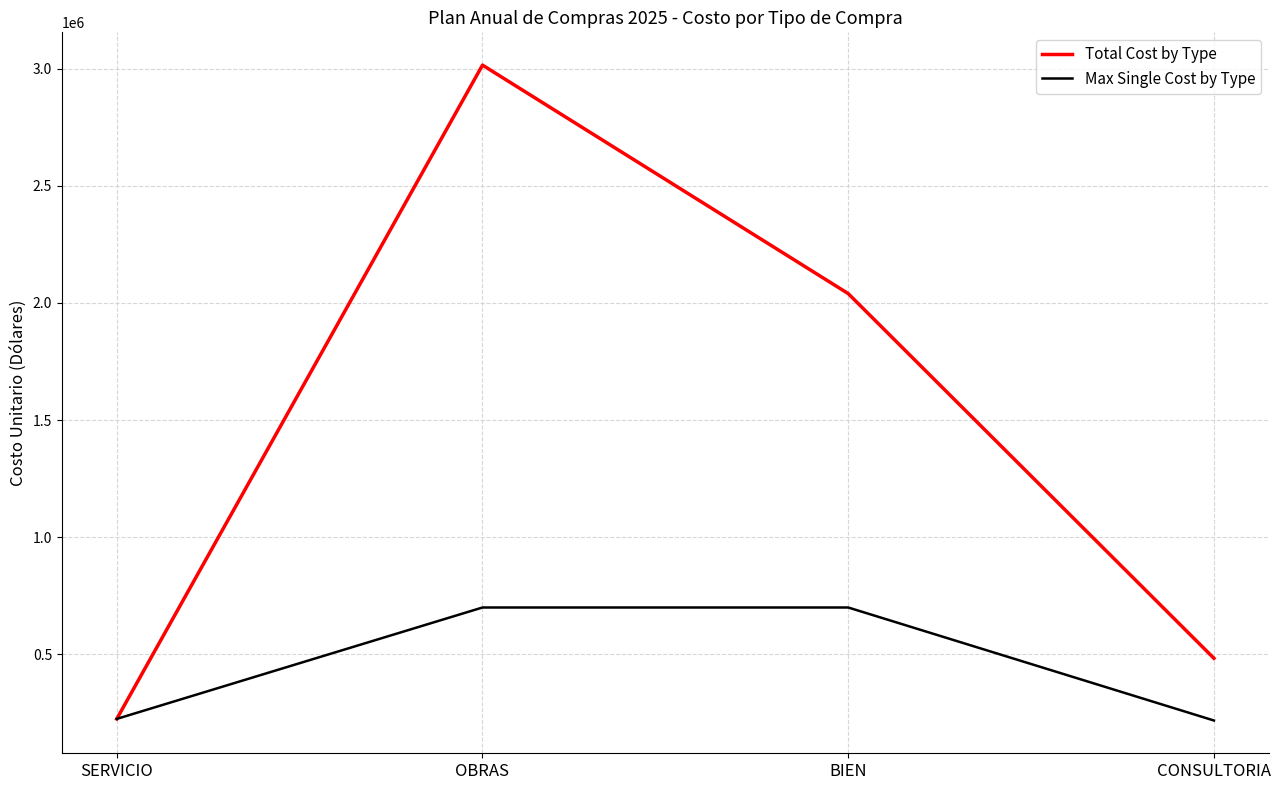

True or false: Max Single Cost by Type has more than 1 interior local peaks.

False